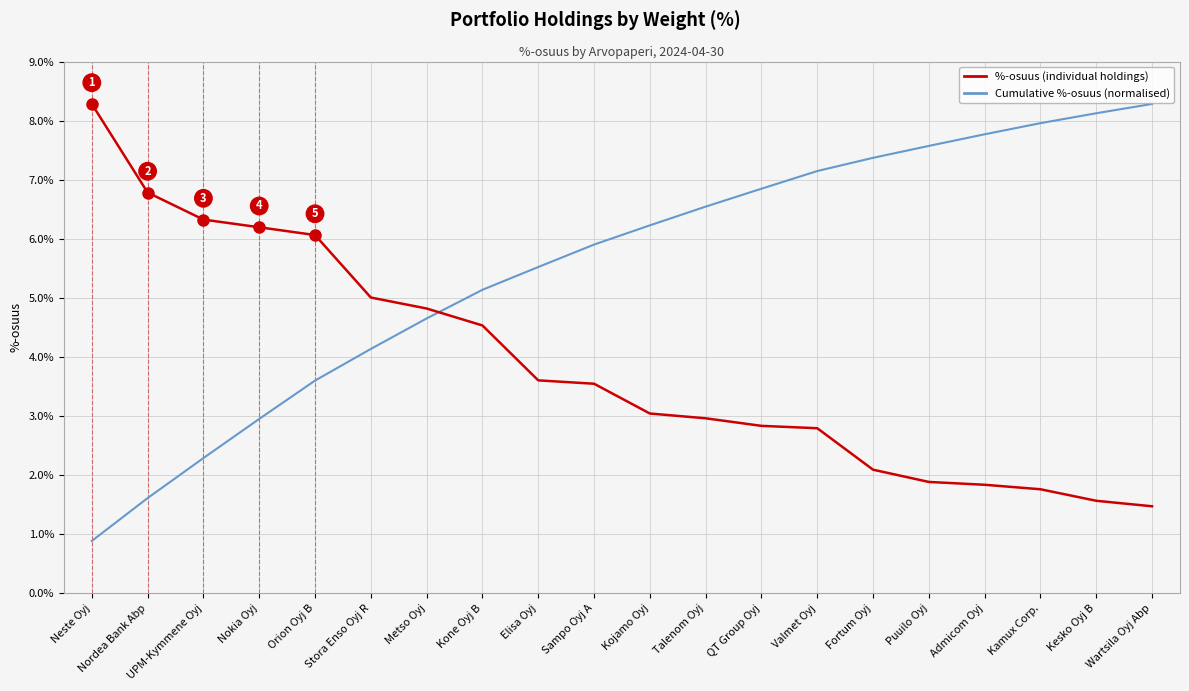

True or false: Cumulative %-osuus (normalised) has a value of 4.1 at Kamux Corp..

False